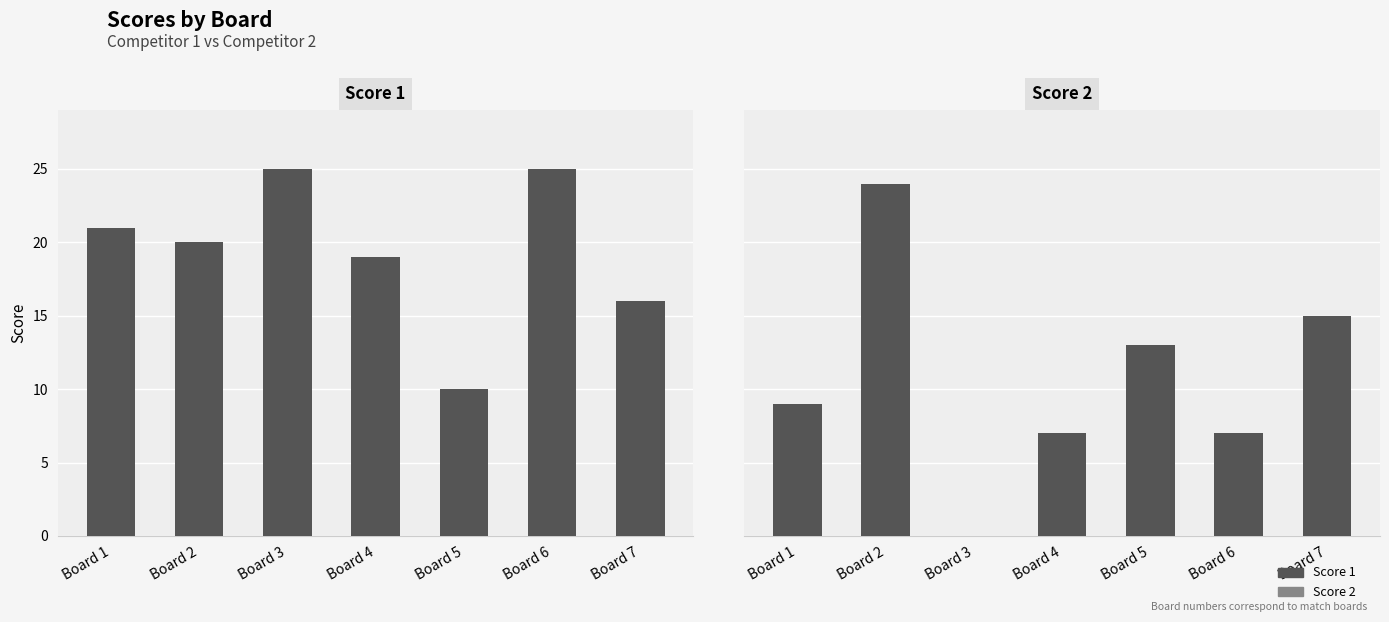

Reading left to right, list all the values displayed in this chart.

Score 1: Board 1=21	Board 2=20	Board 3=25	Board 4=19	Board 5=10	Board 6=25	Board 7=16
Score 2: Board 1=9	Board 2=24	Board 3=0	Board 4=7	Board 5=13	Board 6=7	Board 7=15